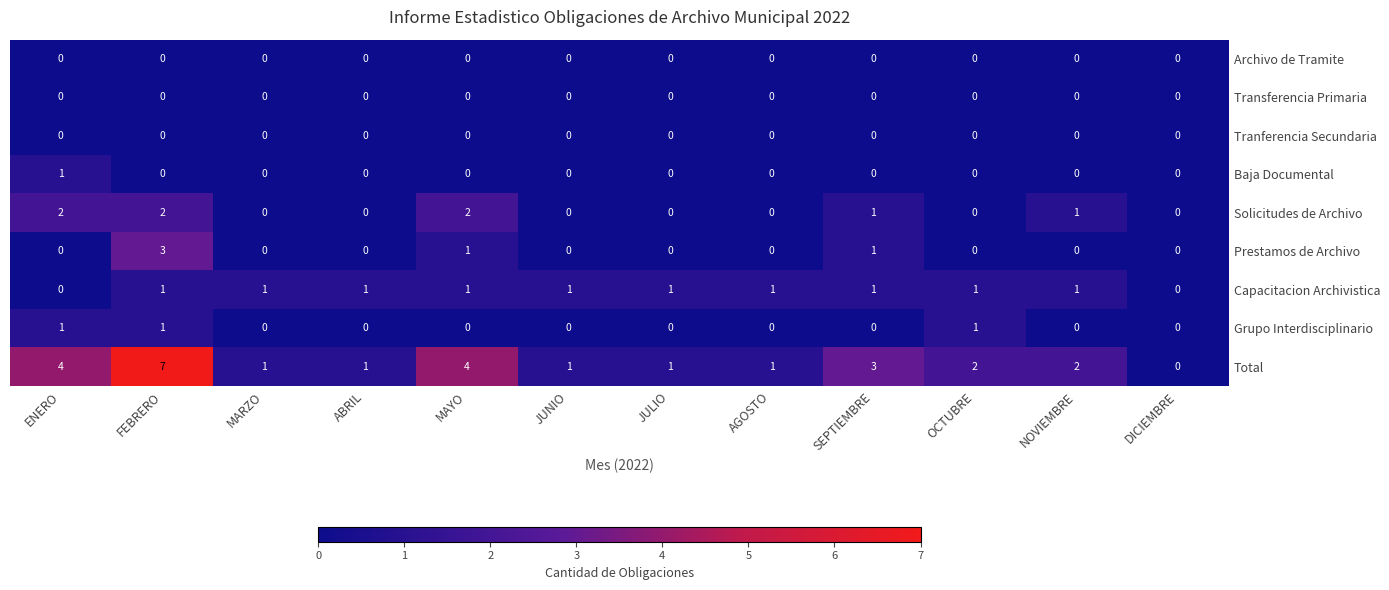

What is the sum of all Solicitudes de Archivo values?

8